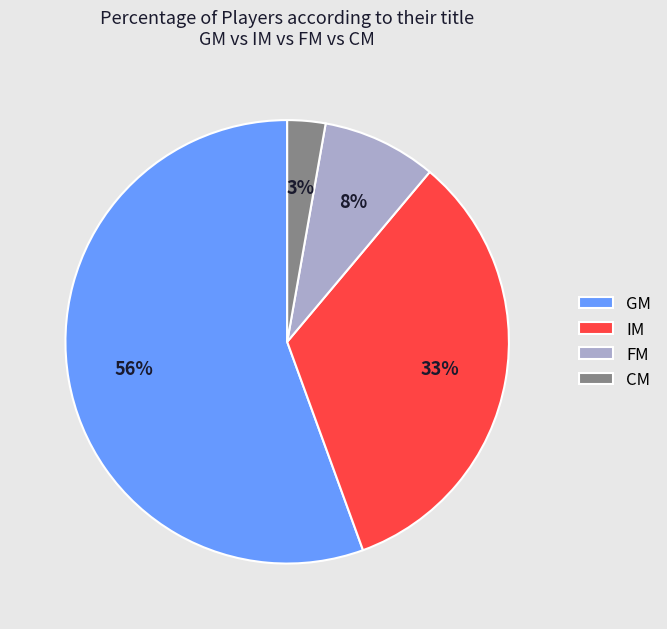

What is the majority slice?

GM